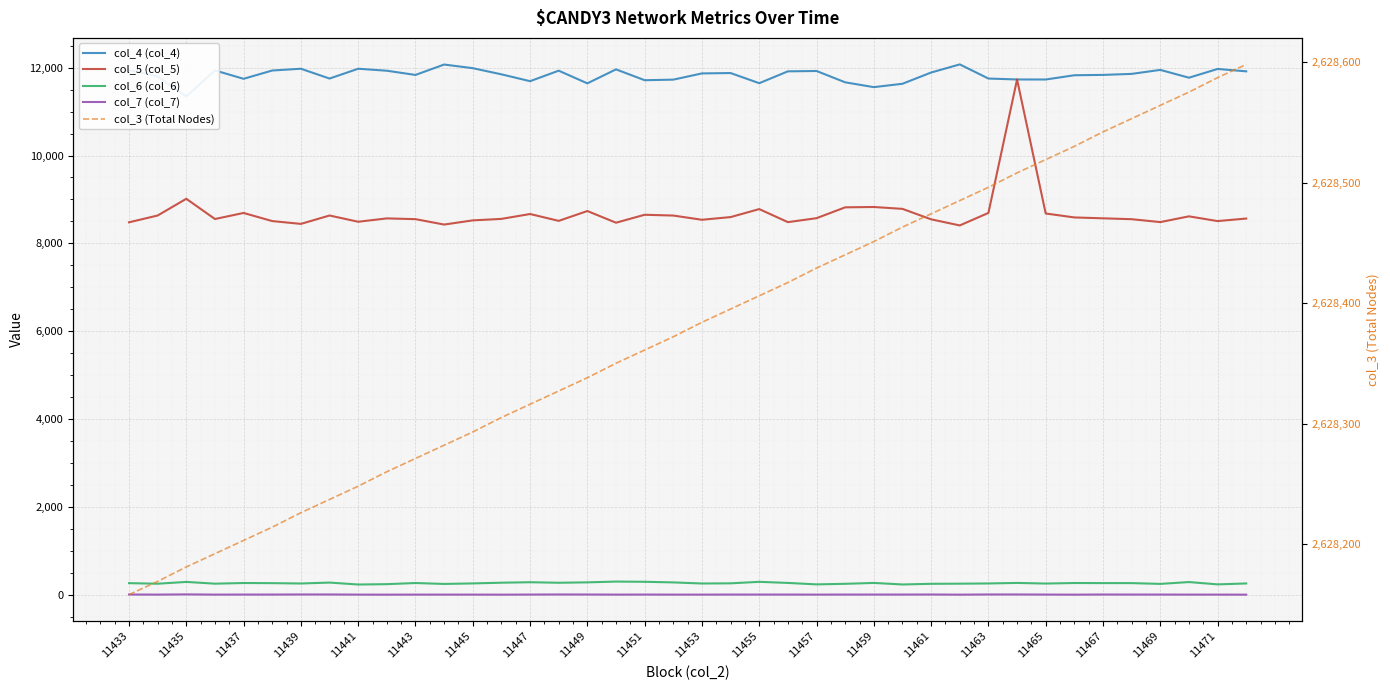

At which category does col_4 (col_4) reach its first local valley?

11435